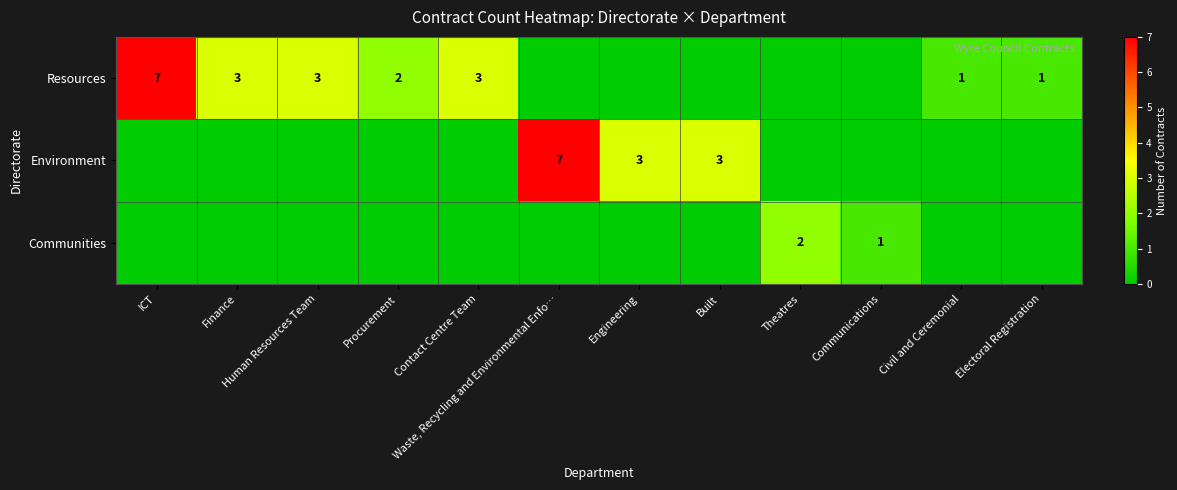

True or false: Environment has a value of 0 at Human Resources Team.

True